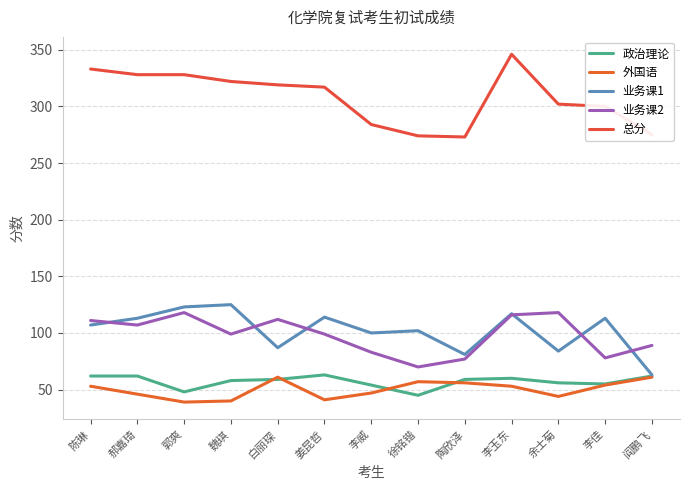

The 业务课2 series shows 69 at 郭爽. True or false?

False